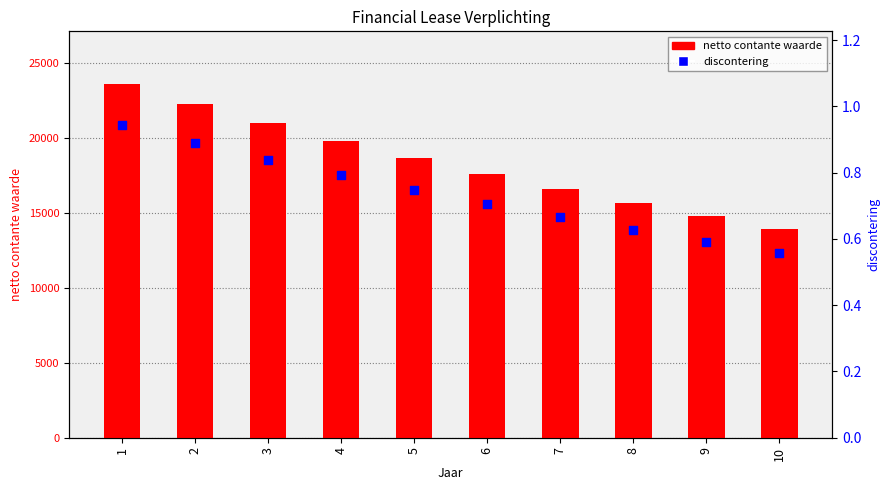

At which category is the sum across all series the highest?

1